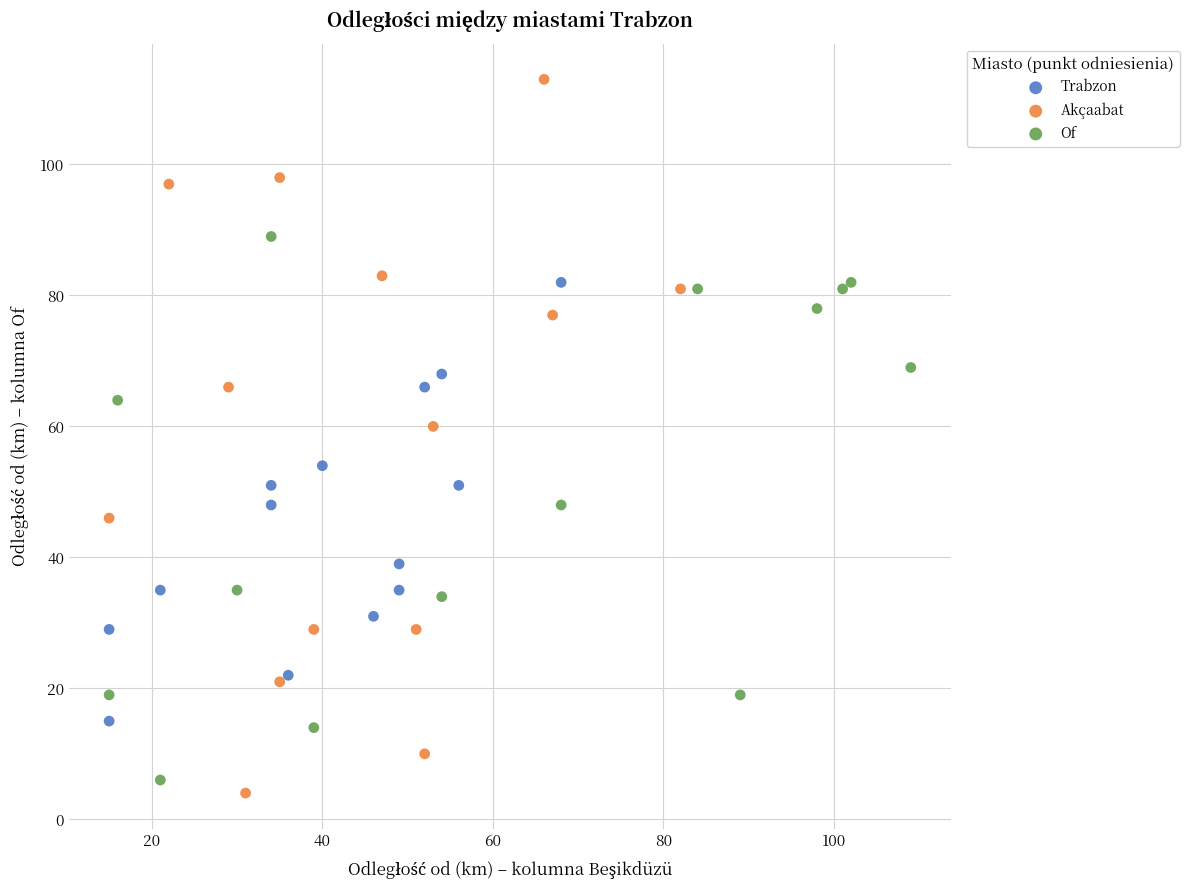

Which series has the widest spread of Y values?

Akçaabat